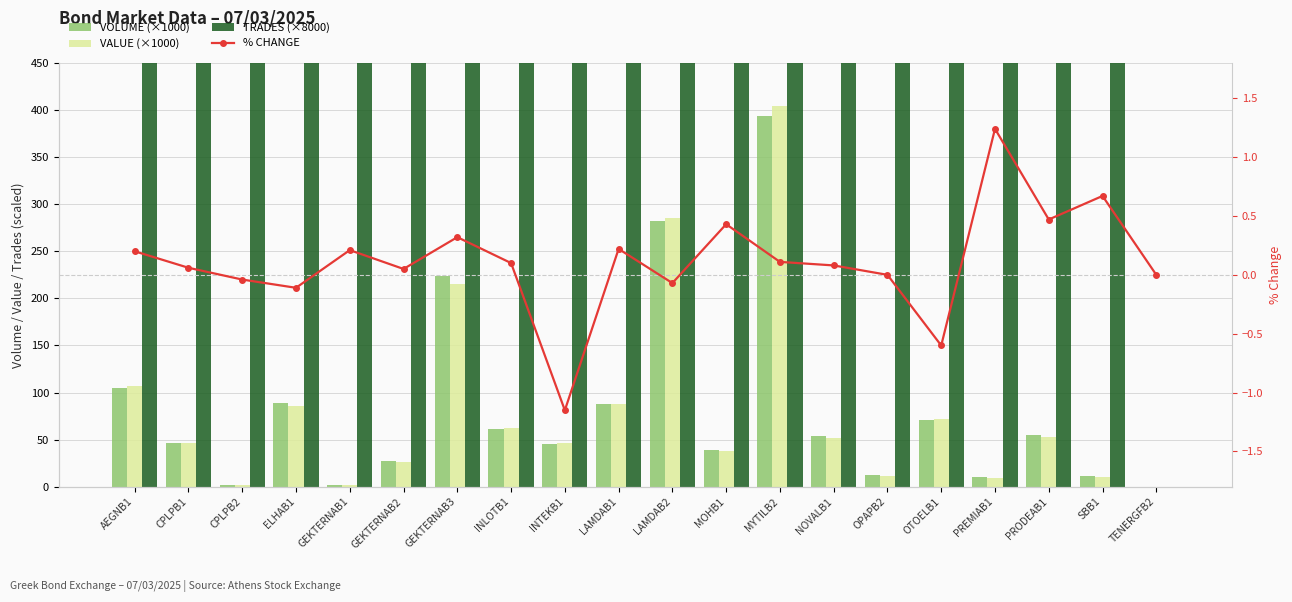

What is the label of the 8th bar from the left?

INLOTB1